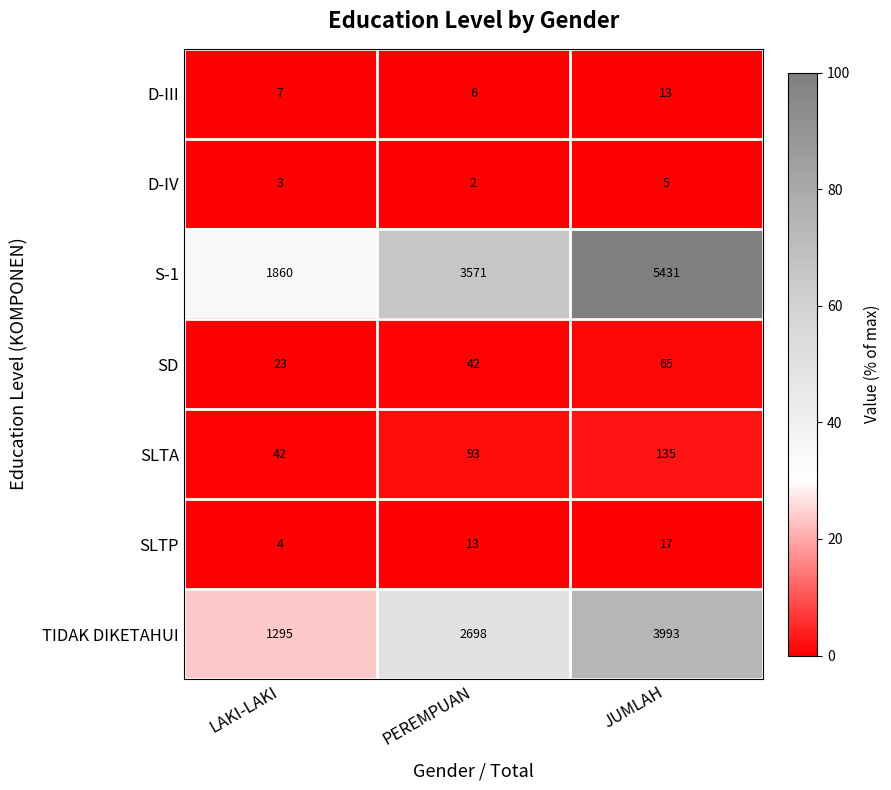

Rank the series by their maximum value, from lowest to highest.

D-IV, D-III, SLTP, SD, SLTA, TIDAK DIKETAHUI, S-1